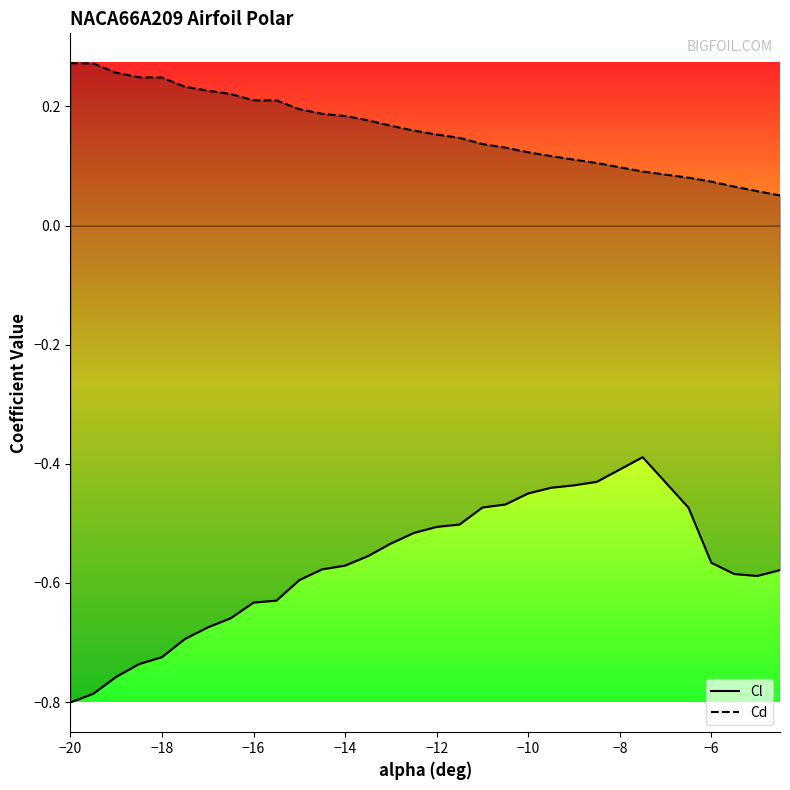

Rank the series by their average value, from lowest to highest.

Cl, Cd